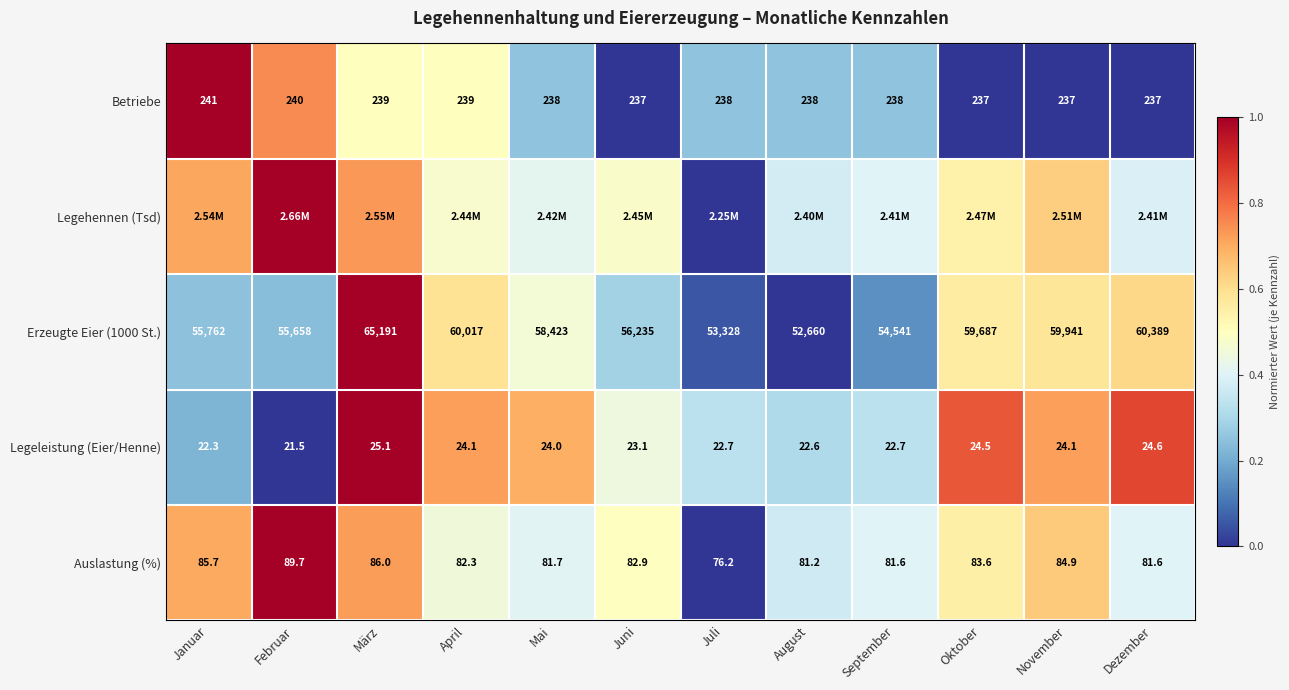

Is the value of Betriebe at Januar greater than the value of Legeleistung (Eier/Henne) at Juli?

Yes